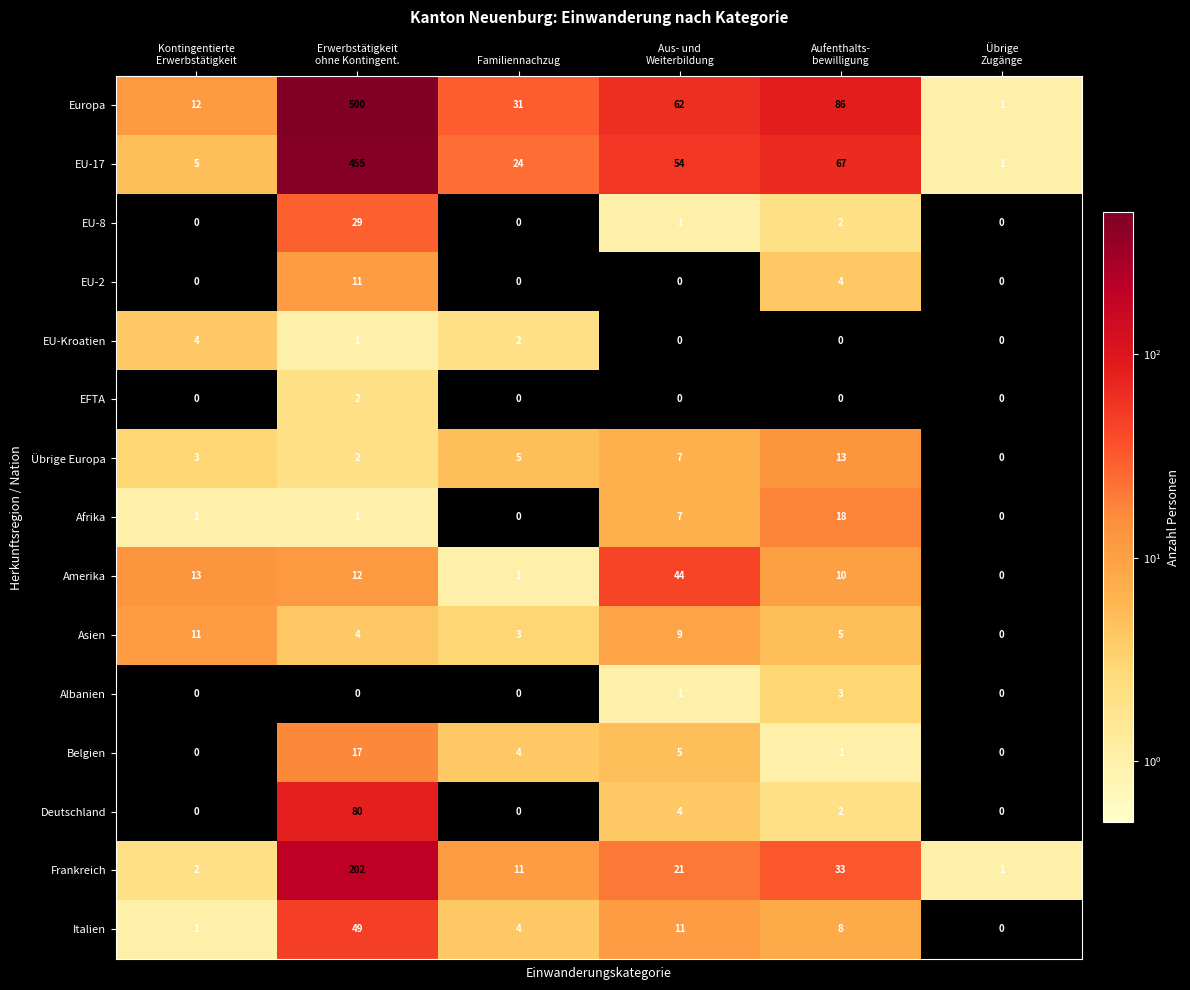

Which series has the widest spread of values?

Europa